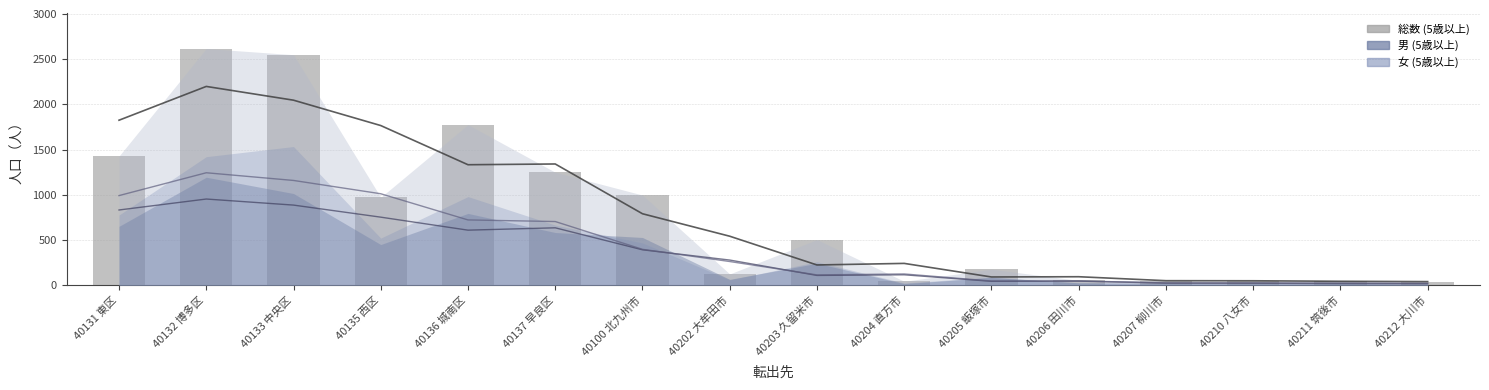

What is the average value of the 女 (5歳以上) series?

433.7